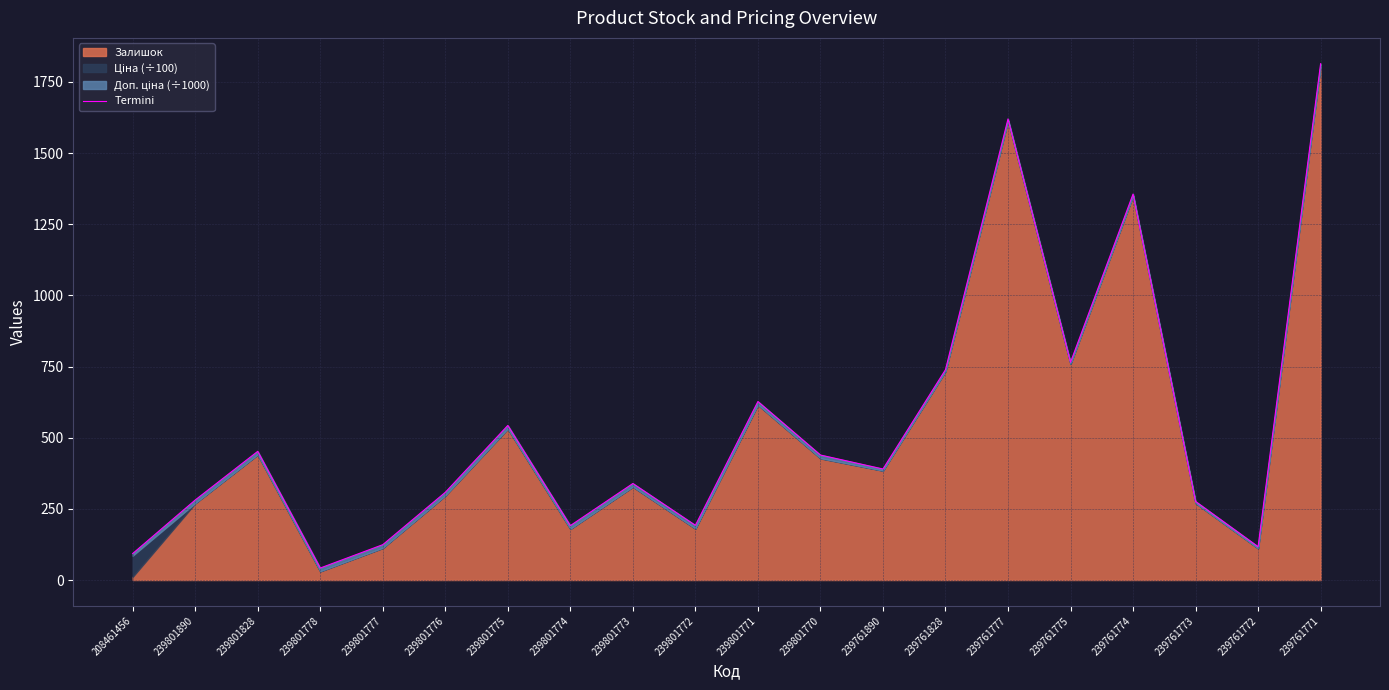

Does the chart display data point markers on the line(s)?

No